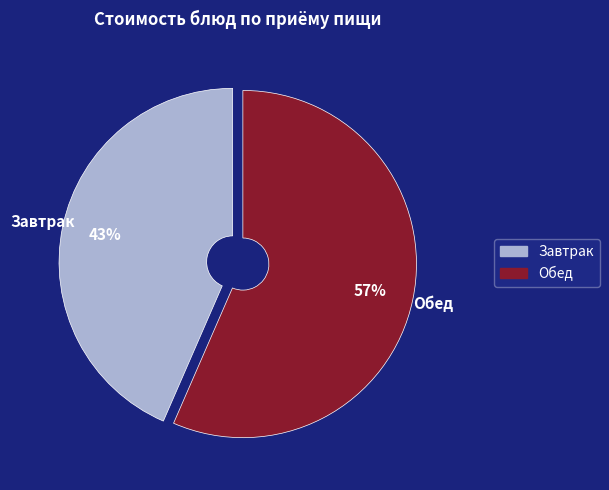

To the nearest percent, what portion does Завтрак represent?

43%